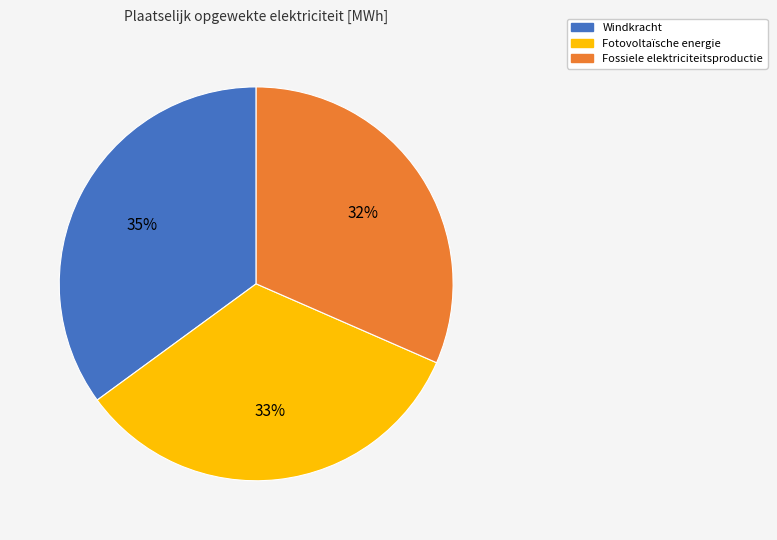

How many segments does this pie chart have?

3